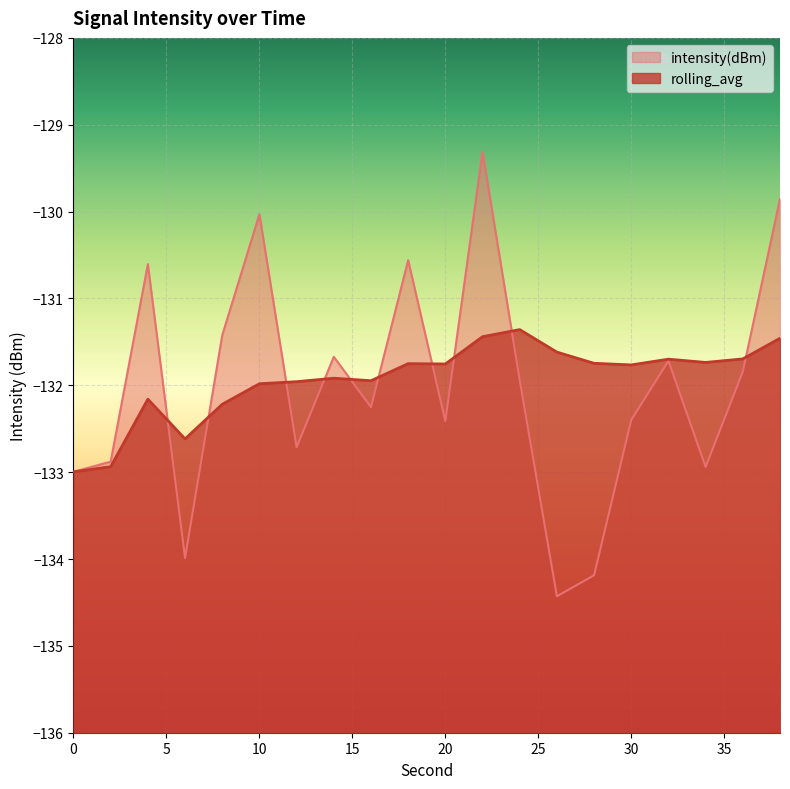

What is the maximum value shown in the chart?

-129.3